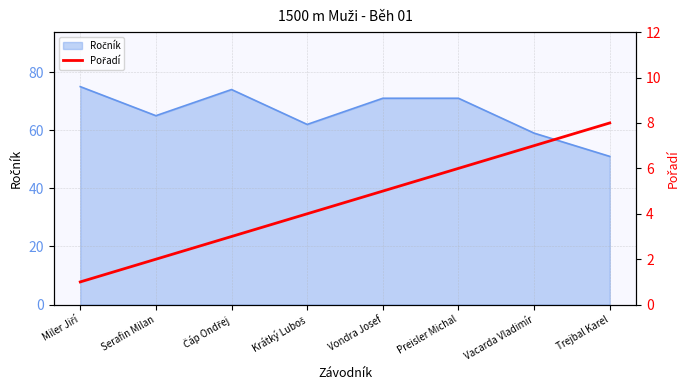

The chart shows a value of 7 at Vacarda Vladimír. True or false?

True